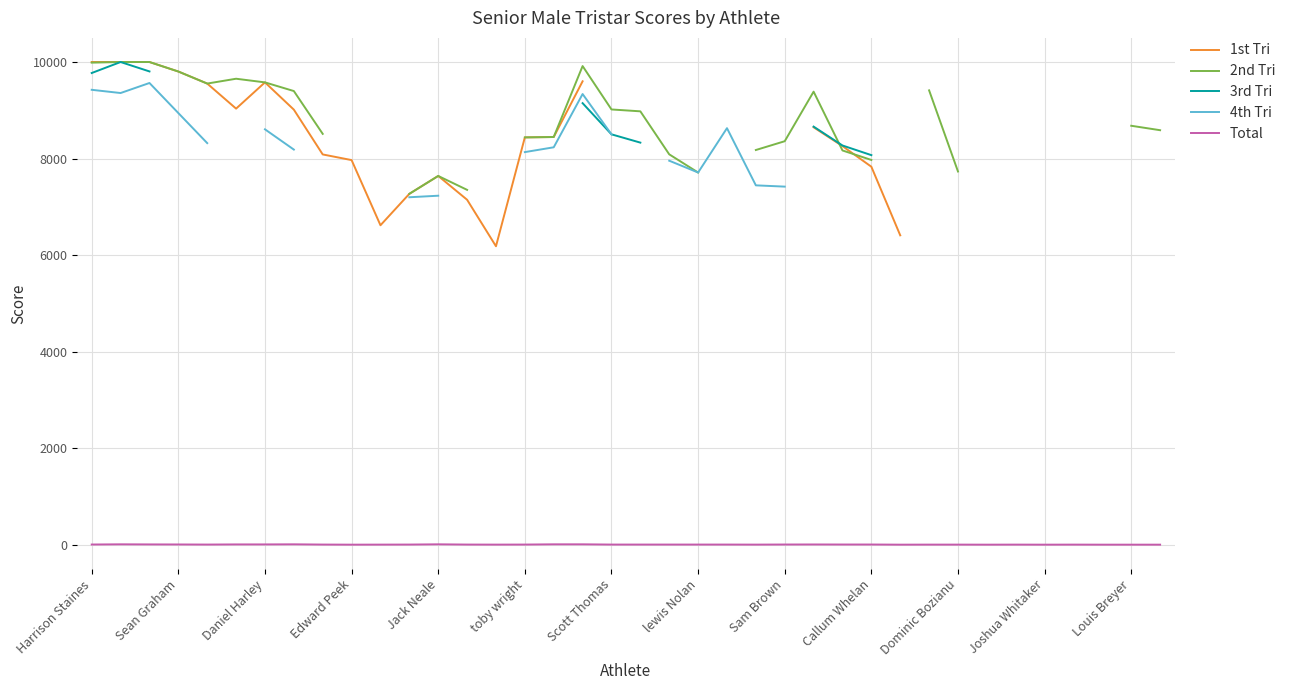

What is the maximum value for Total?

8